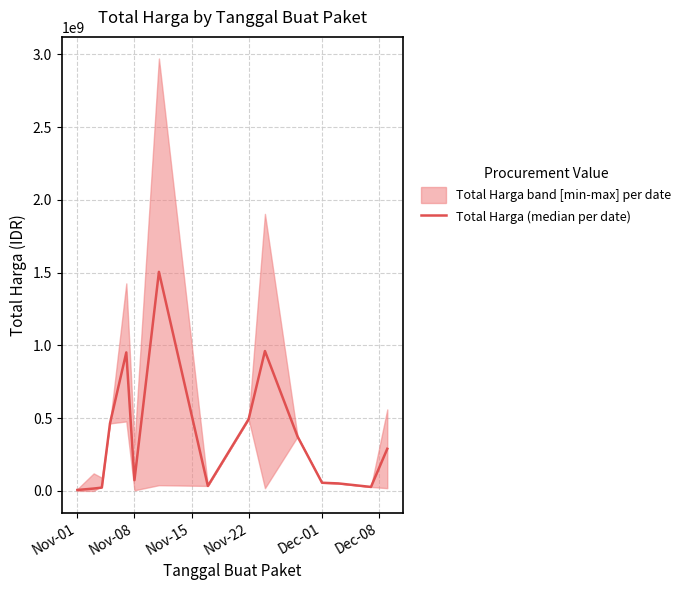

What is the label of the 1st point from the left?

Nov-01